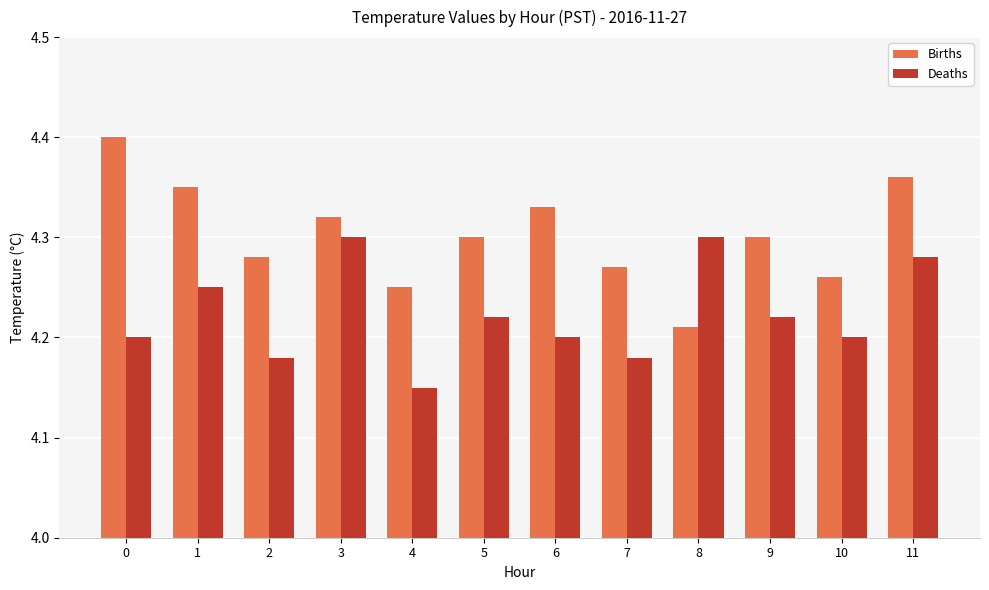

Rank the series at 10 from lowest to highest value.

Deaths, Births